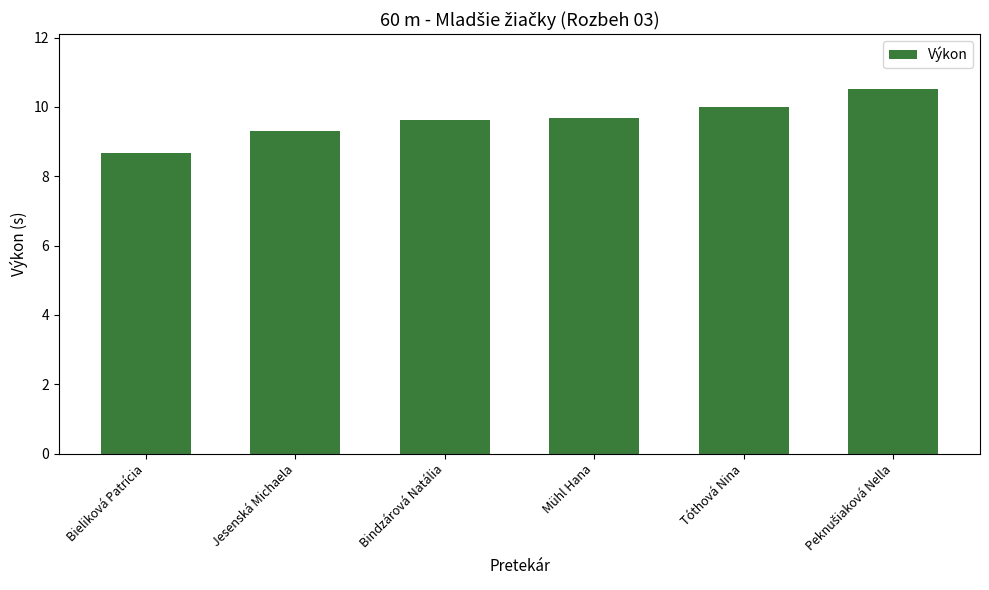

Count the number of categories in the chart.

6